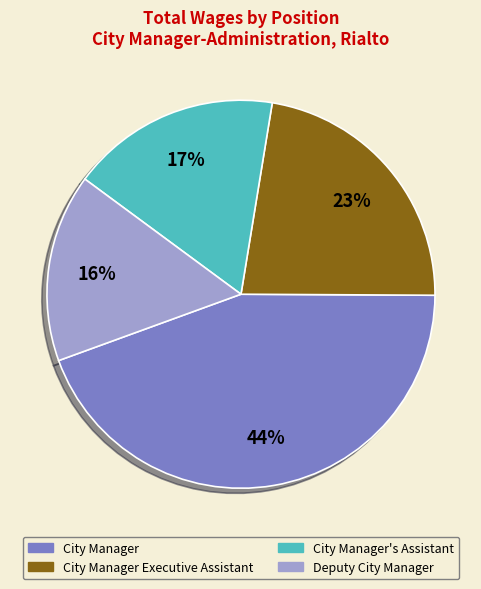

To the nearest percent, what is the average slice percentage?

25%